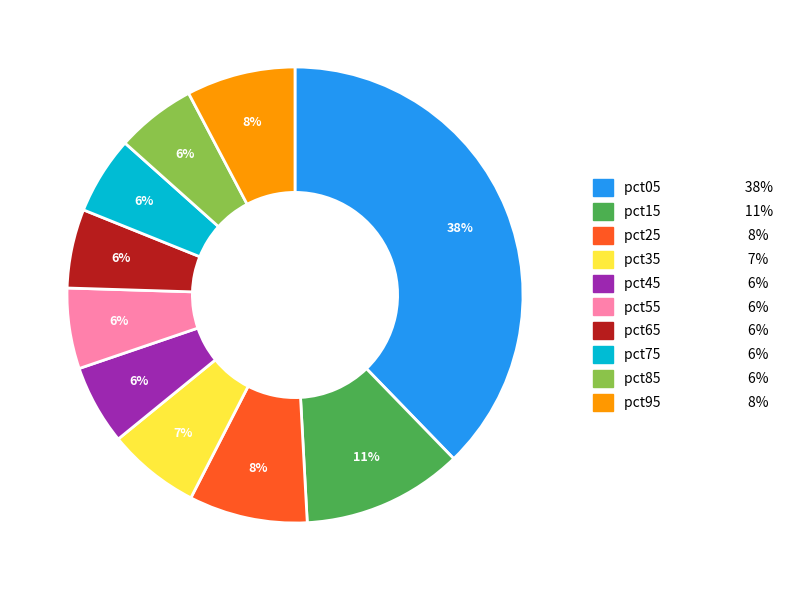

Which slice is the largest?

pct05